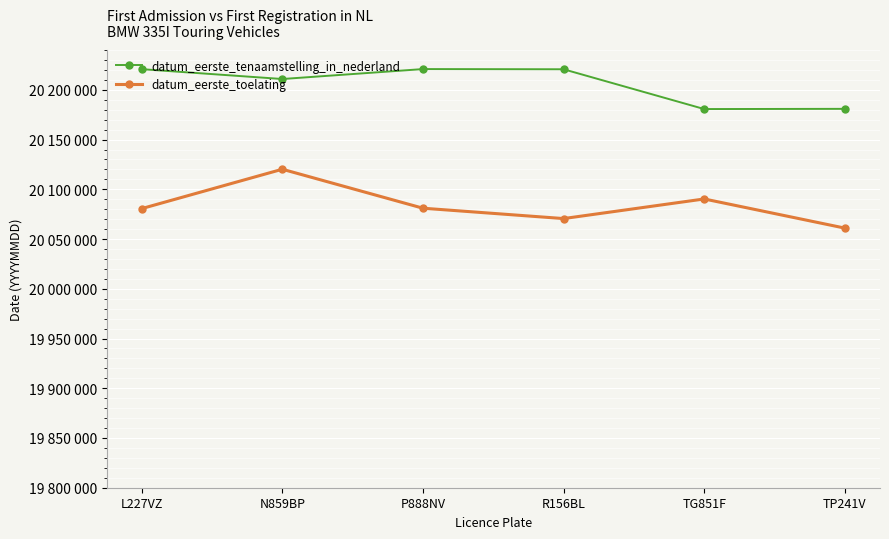

Reading left to right, extract all data points from this chart.

datum_eerste_tenaamstelling_in_nederland: L227VZ=20220824	N859BP=20210917	P888NV=20220907	R156BL=20220716	TG851F=20180720	TP241V=20180924
datum_eerste_toelating: L227VZ=20080627	N859BP=20120201	P888NV=20081027	R156BL=20070607	TG851F=20090326	TP241V=20061016